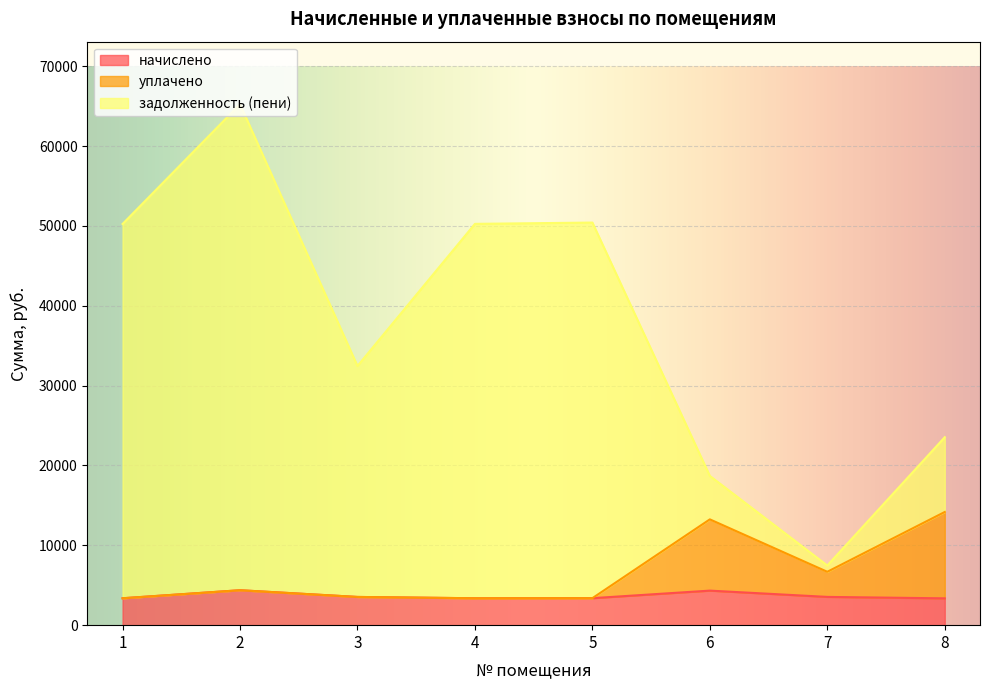

List the series in order of their peak value, lowest first.

начислено, уплачено, задолженность (пени)